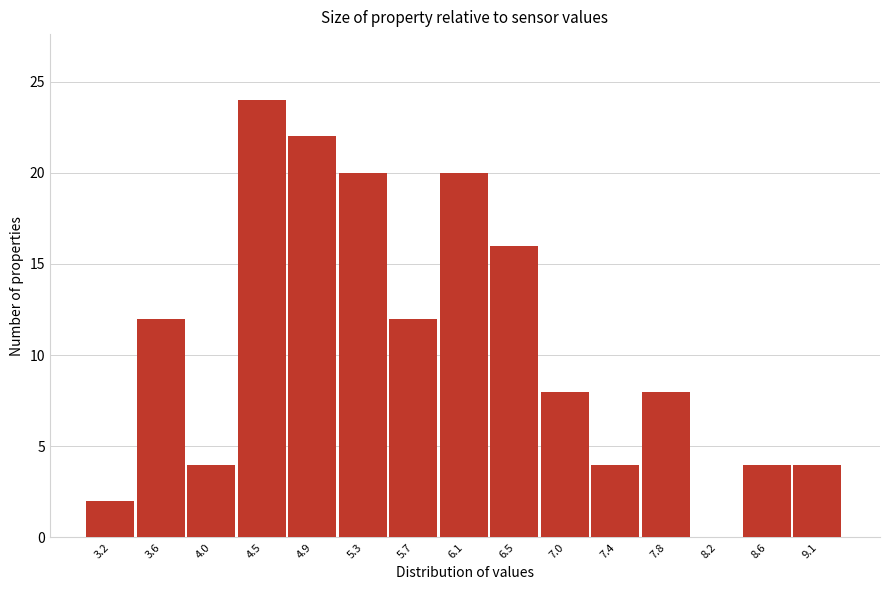

Reading right to left, list all the values displayed in this chart.

9.1=4	8.6=4	8.2=0	7.8=8	7.4=4	7.0=8	6.5=16	6.1=20	5.7=12	5.3=20	4.9=22	4.5=24	4.0=4	3.6=12	3.2=2